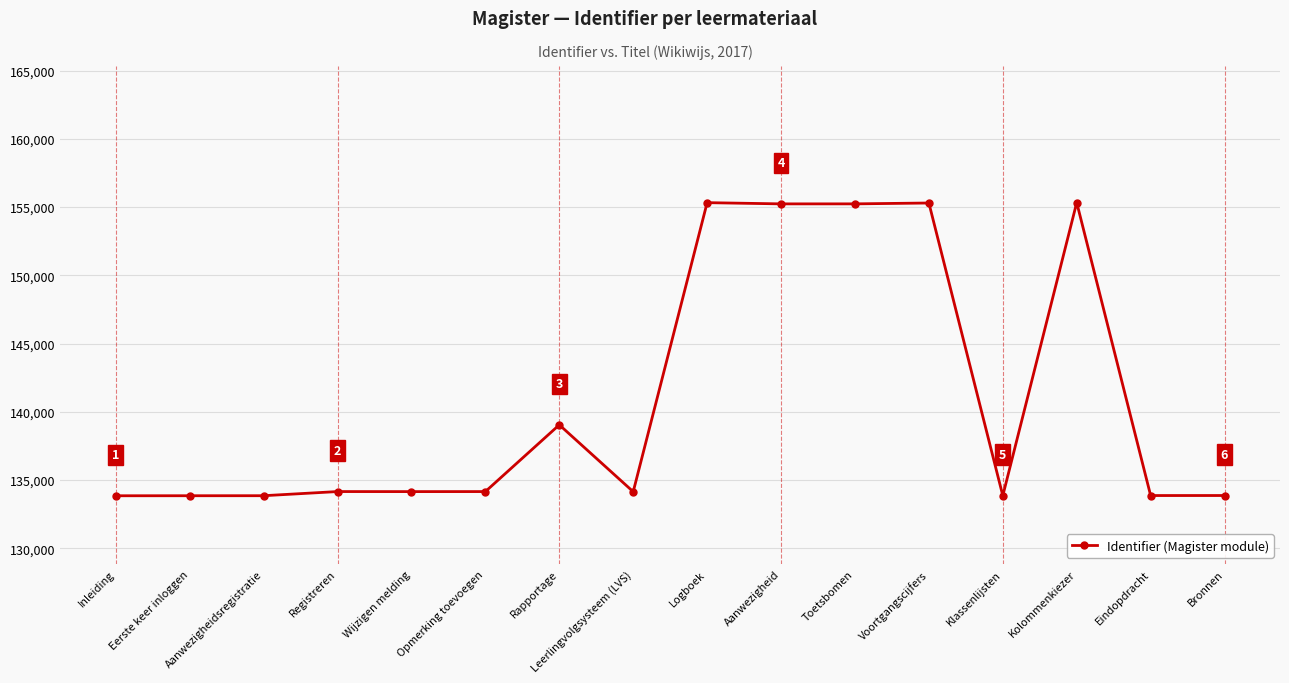

What is the label of the 5th point from the left?

Wijzigen melding